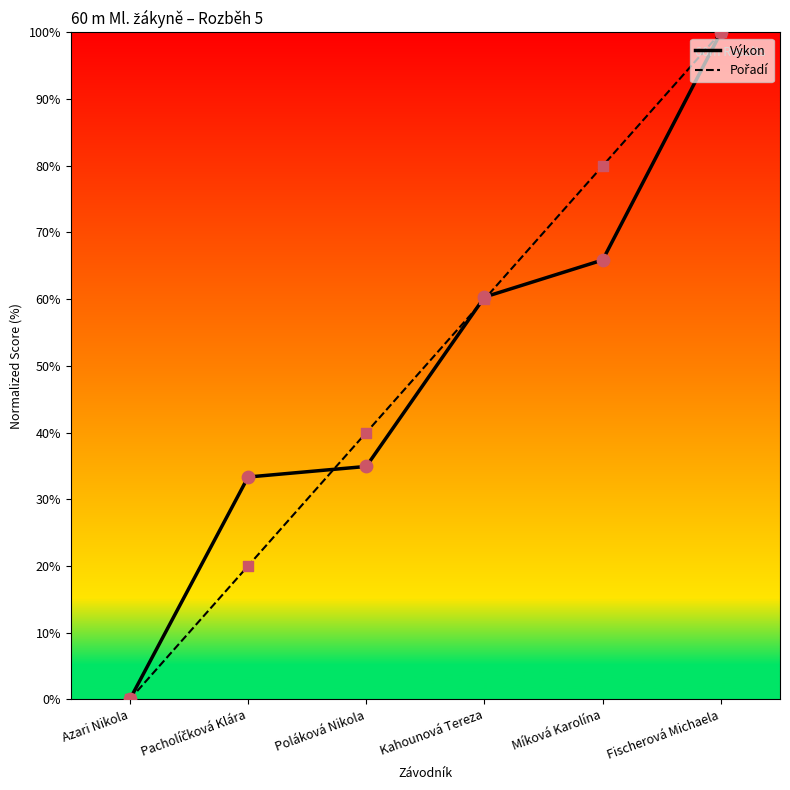

Is the value of Výkon at Fischerová Michaela greater than the value of Pořadí at Poláková Nikola?

Yes